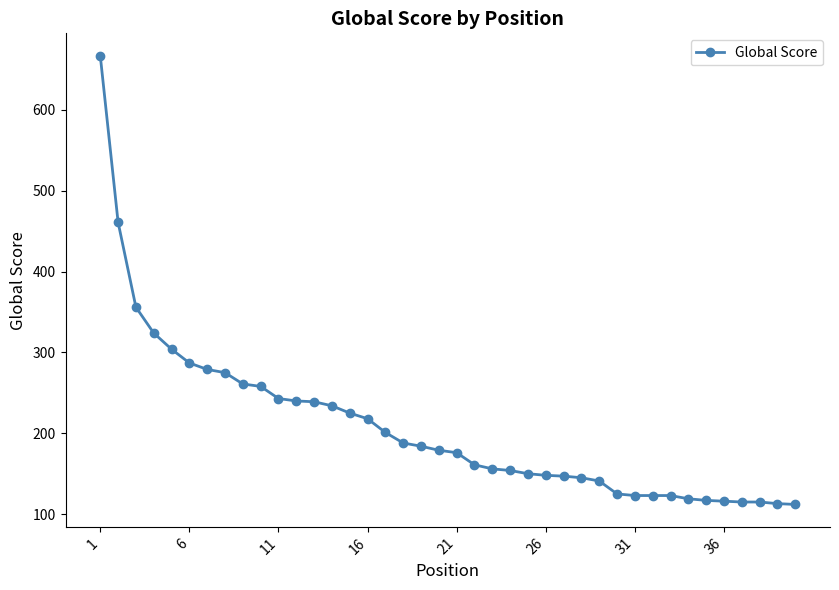

What is the value of the 21st point from the left?

176